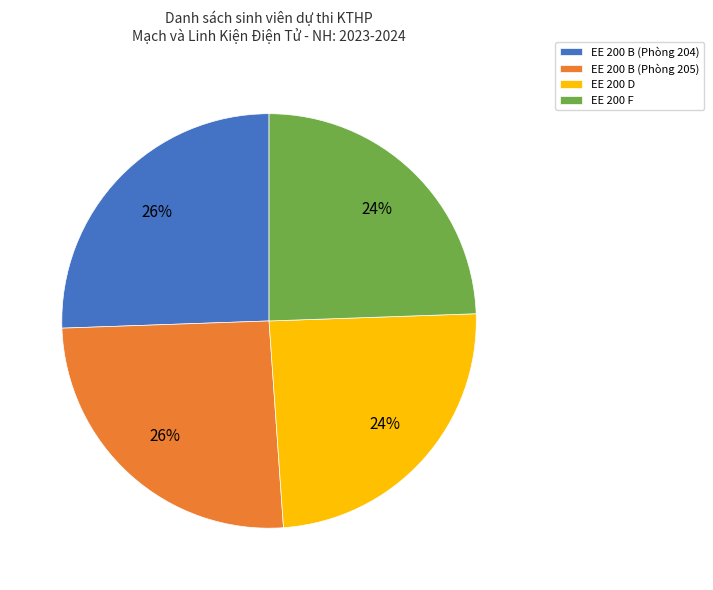

What percentage is the EE 200 D slice, to the nearest percent?

24%